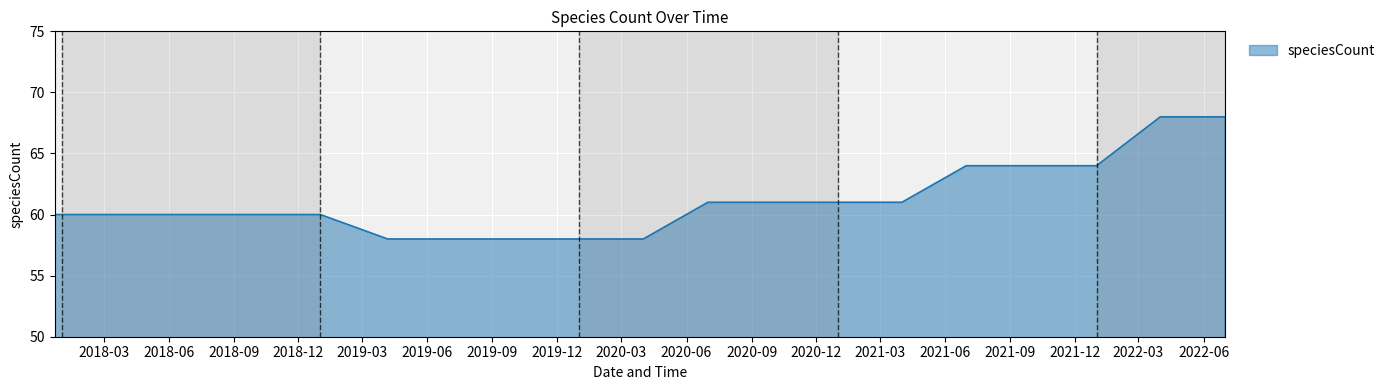

Reading left to right, what are all the values shown in this chart?

60	60	60	60	60	58	58	58	58	58	61	61	61	61	64	64	64	68	68